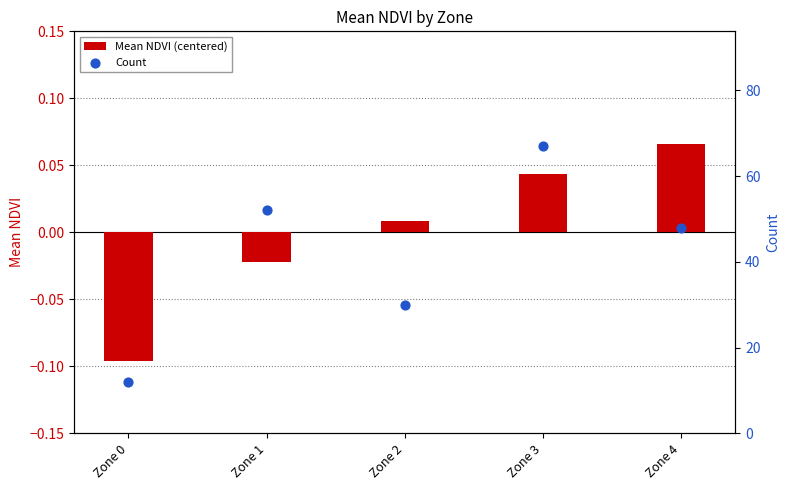

At how many categories does at least one series exceed 6?

5